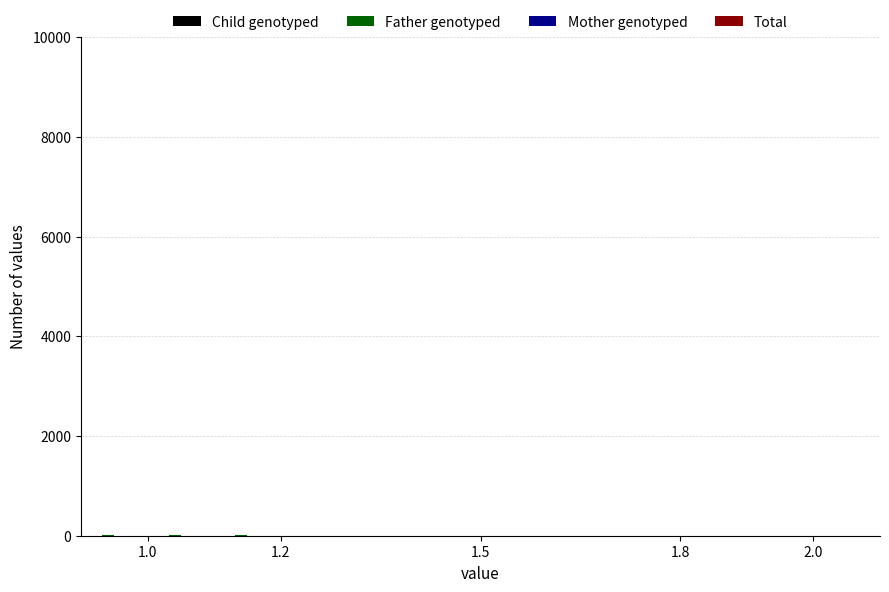

How many bars are there in each group?

4